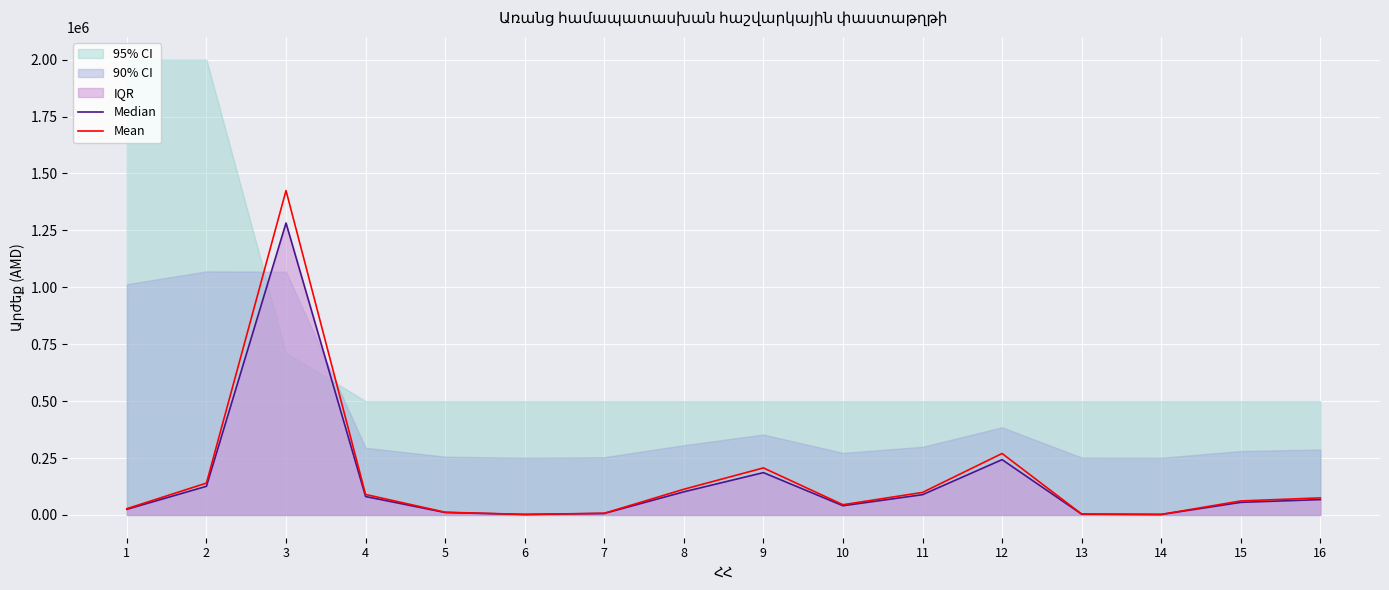

At which category does Mean reach its first local valley?

6